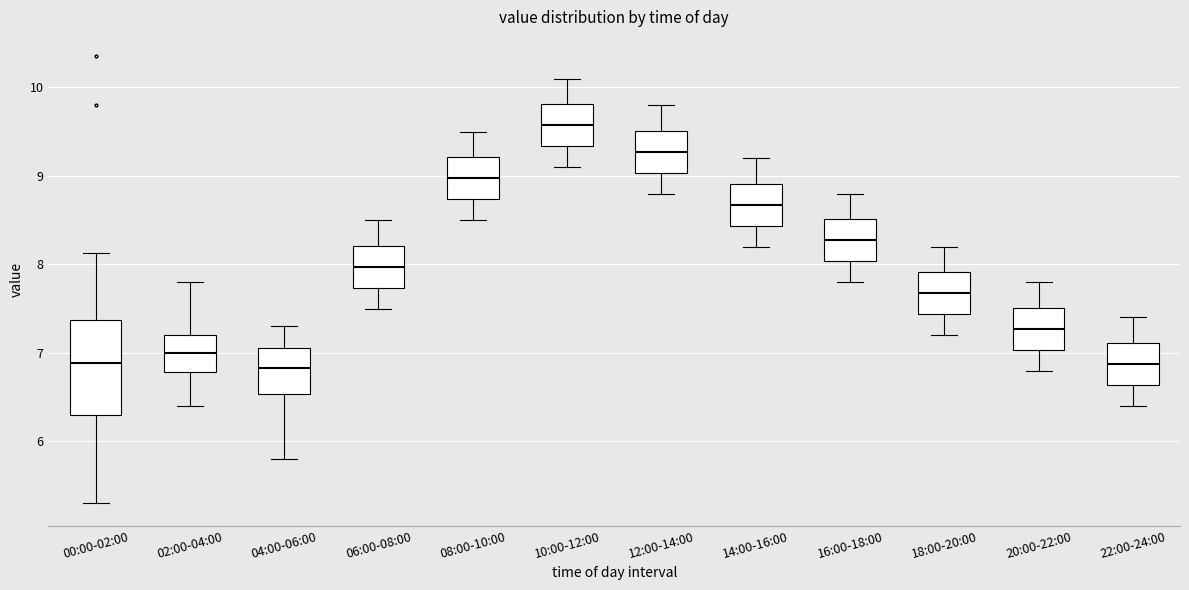

Comparing the boxes themselves (not the whiskers), which one is the tallest?

00:00-02:00